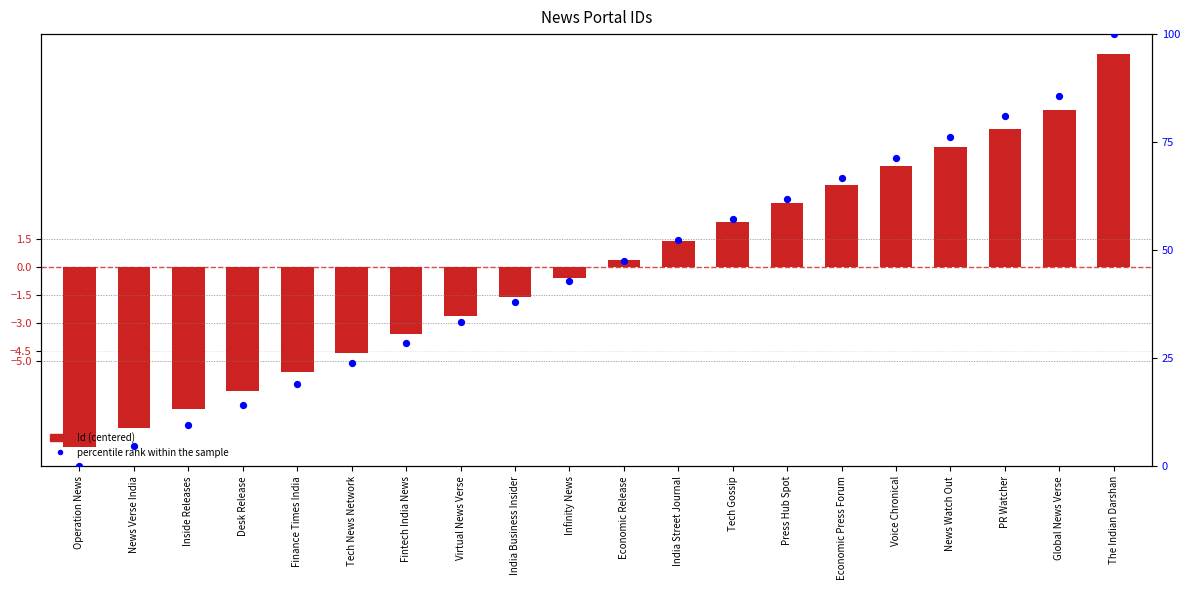

Which series reaches the minimum Y coordinate?

Id (centered)